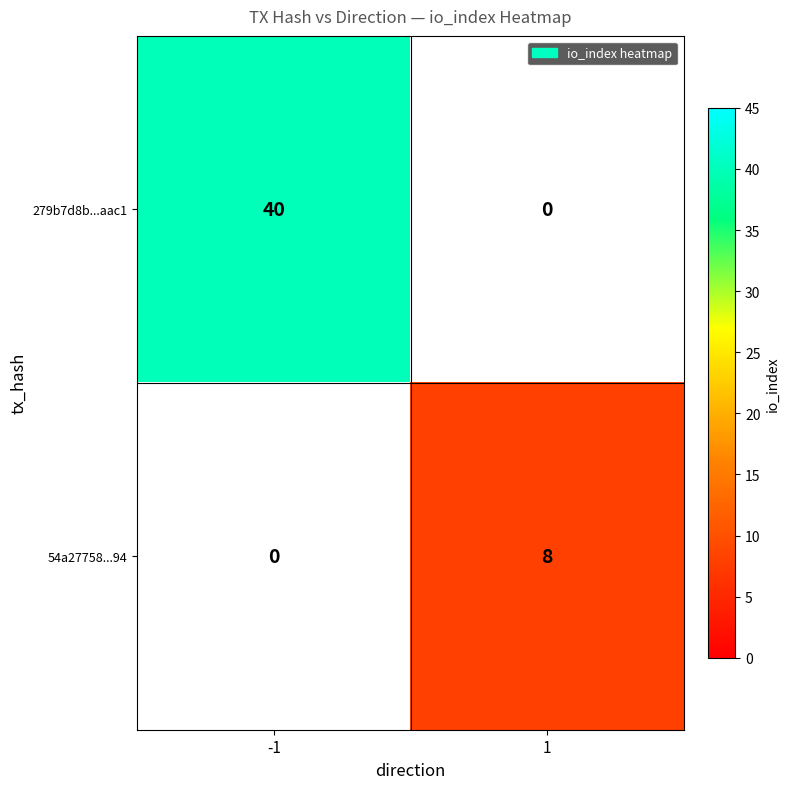

The value of 54a27758...94 at 1 is 8. True or false?

True